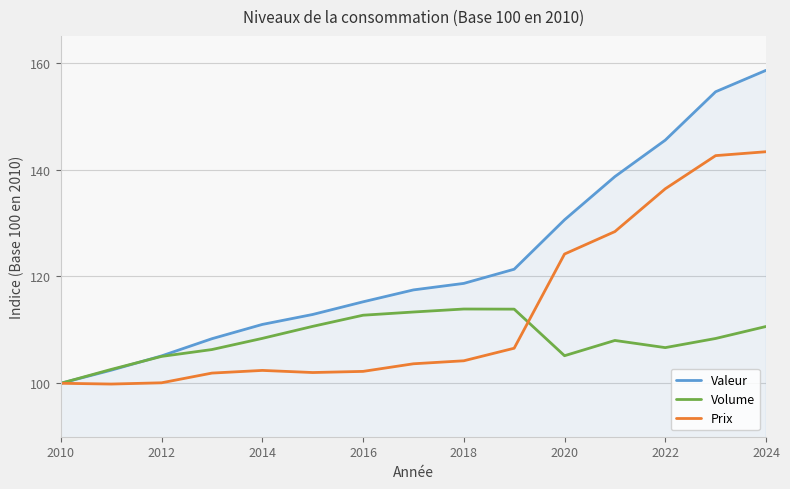

Which series has the widest spread of values?

Valeur